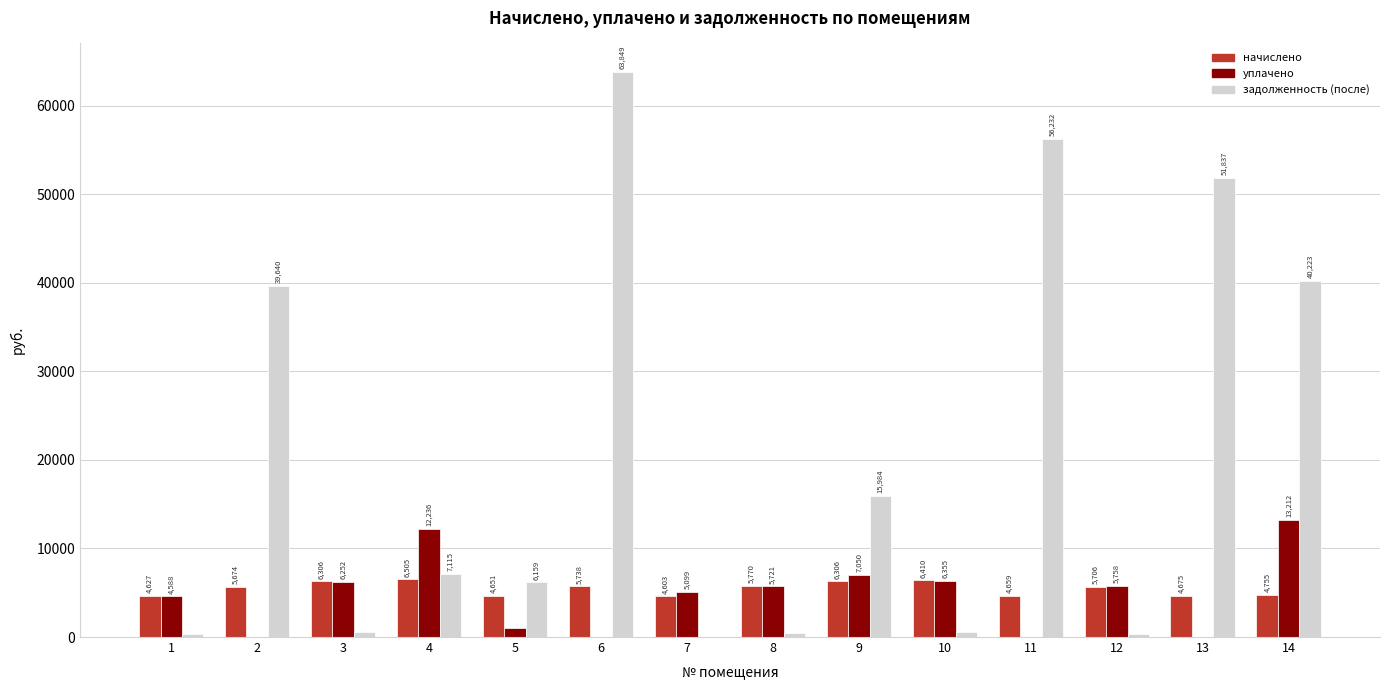

What is the total value across all series at 6?

69587.7